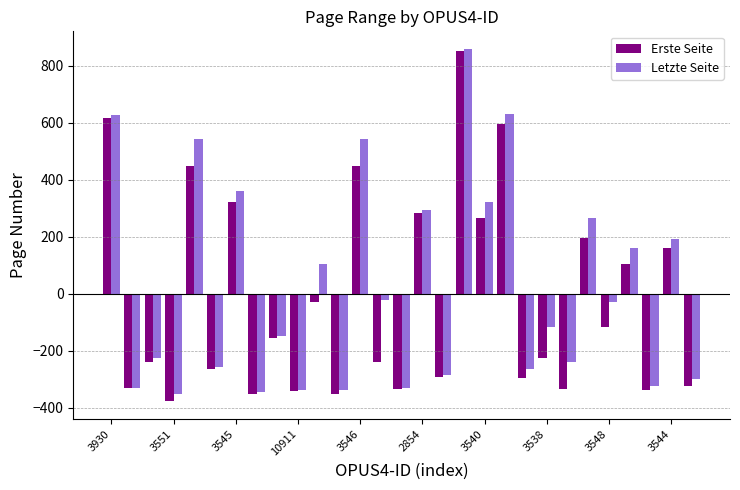

What is the highest value of the Erste Seite series?

851.5